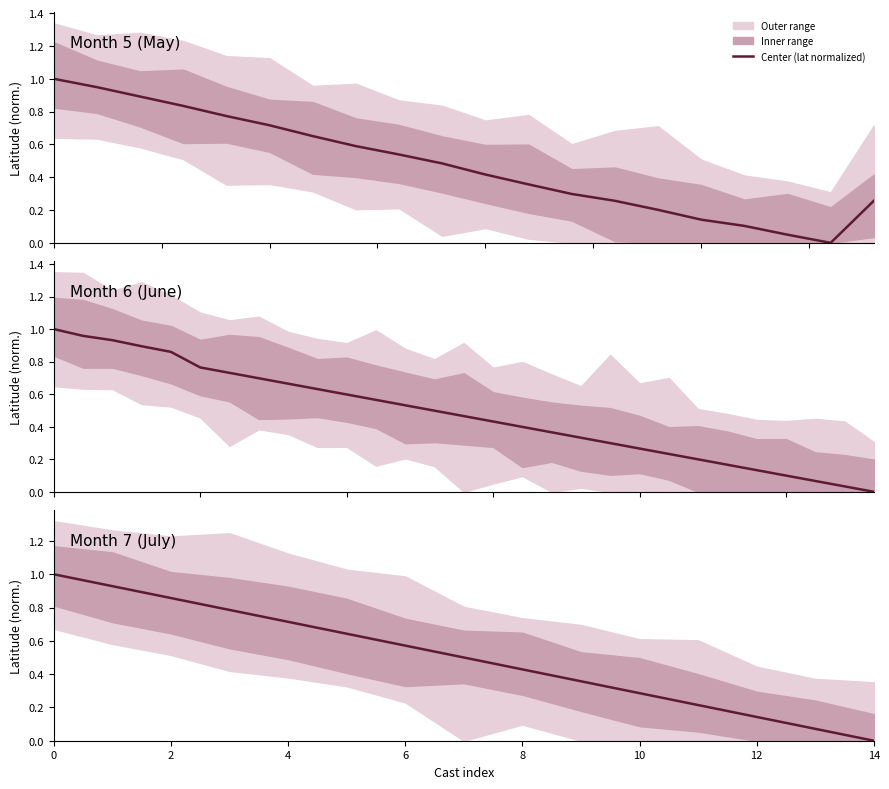

What is the label of the 4th point from the left?

6